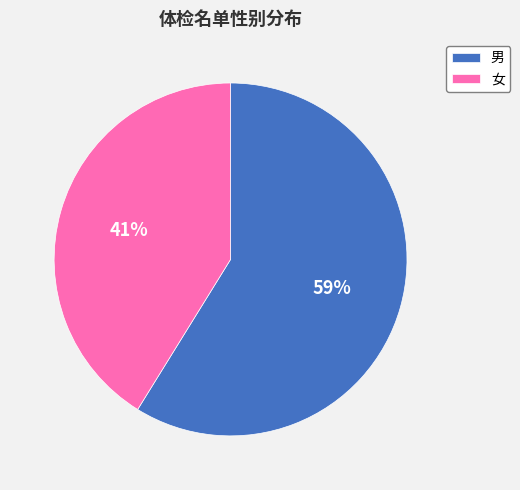

What is the largest slice in the pie chart?

男